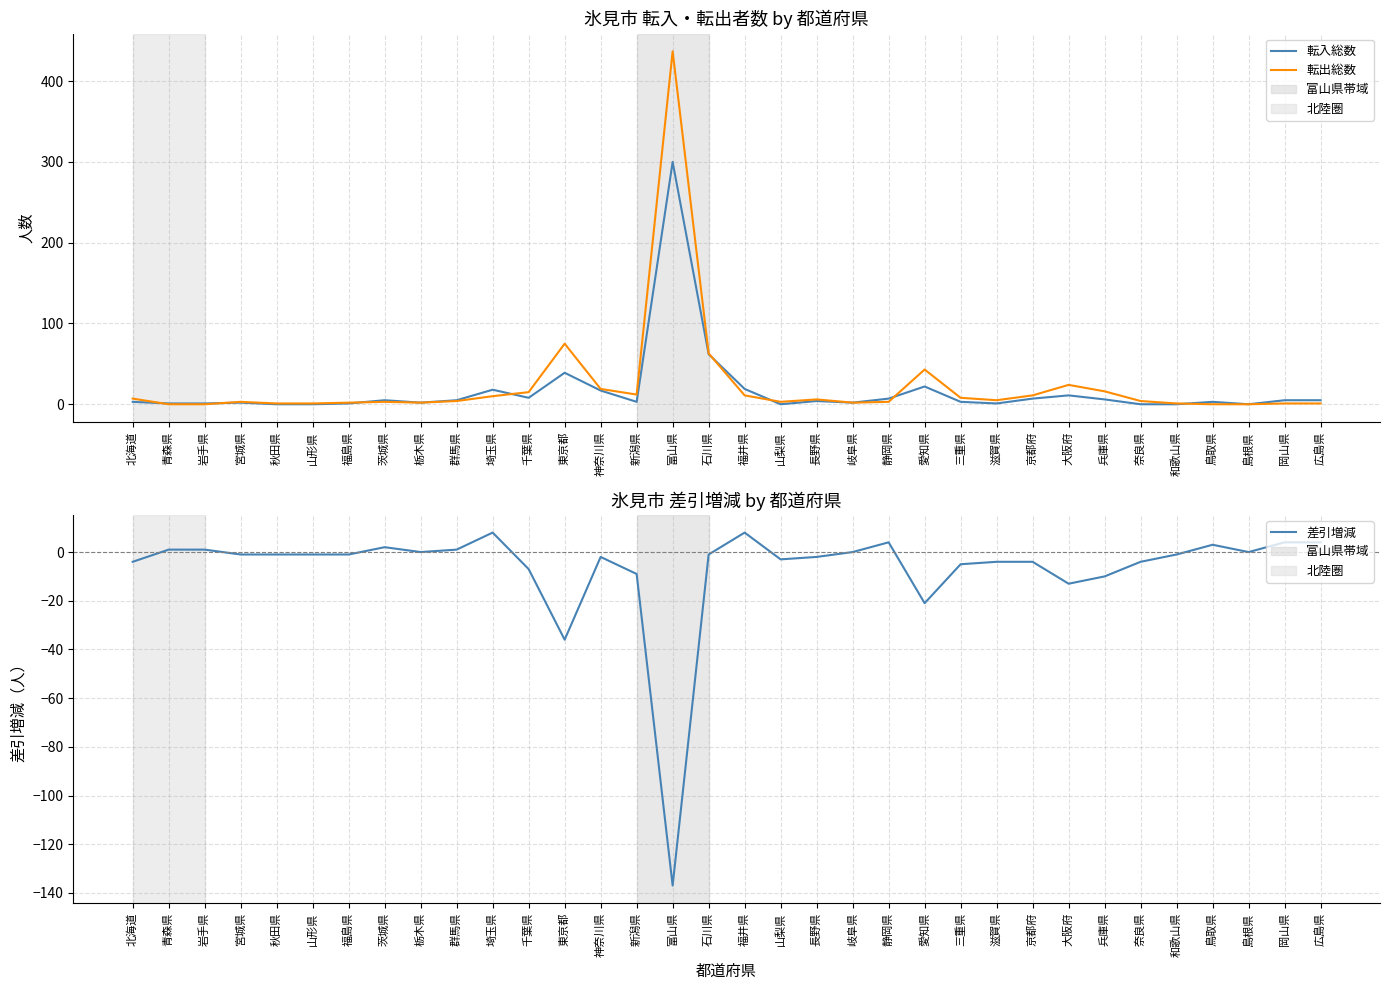

How many data points does each series have?

34